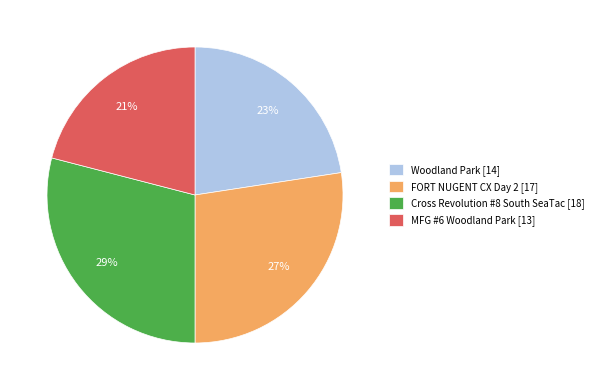

How many slices are in this pie chart?

4